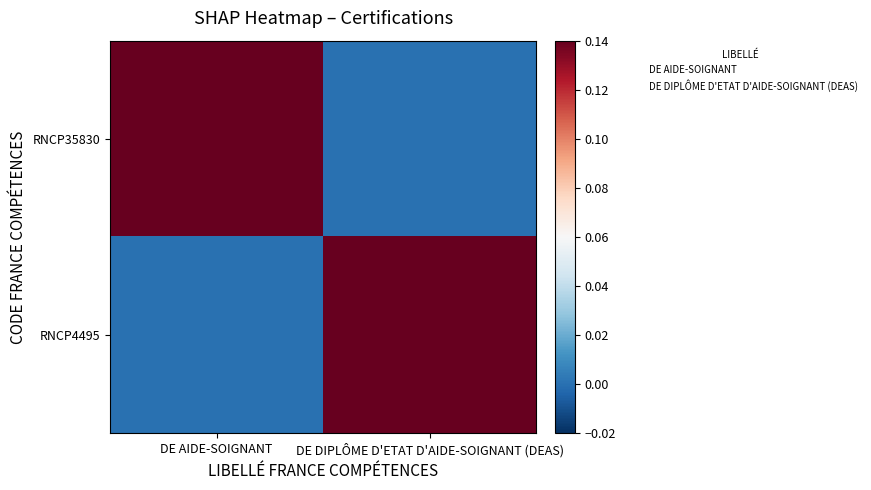

Which has a higher value, DE DIPLÔME D'ETAT D'AIDE-SOIGNANT (DEAS) or DE AIDE-SOIGNANT?

DE AIDE-SOIGNANT